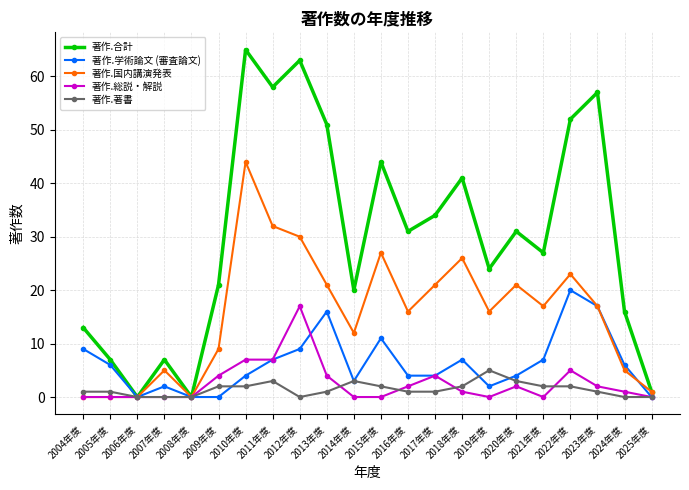

How many lines are shown in the chart?

5